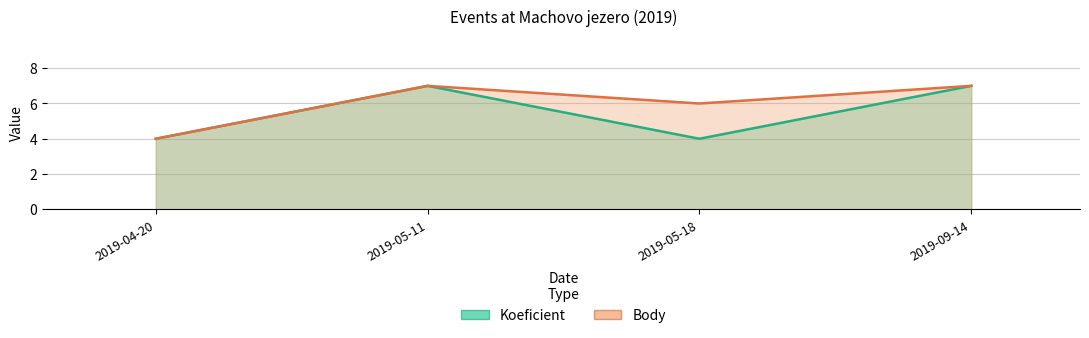

Which series has the widest spread of values?

Koeficient